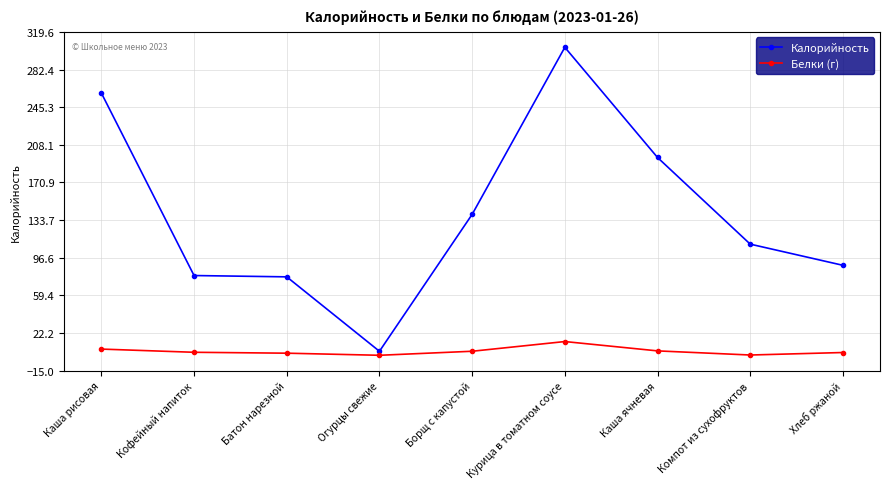

Rank the series at Кофейный напиток from highest to lowest value.

Калорийность, Белки (г)